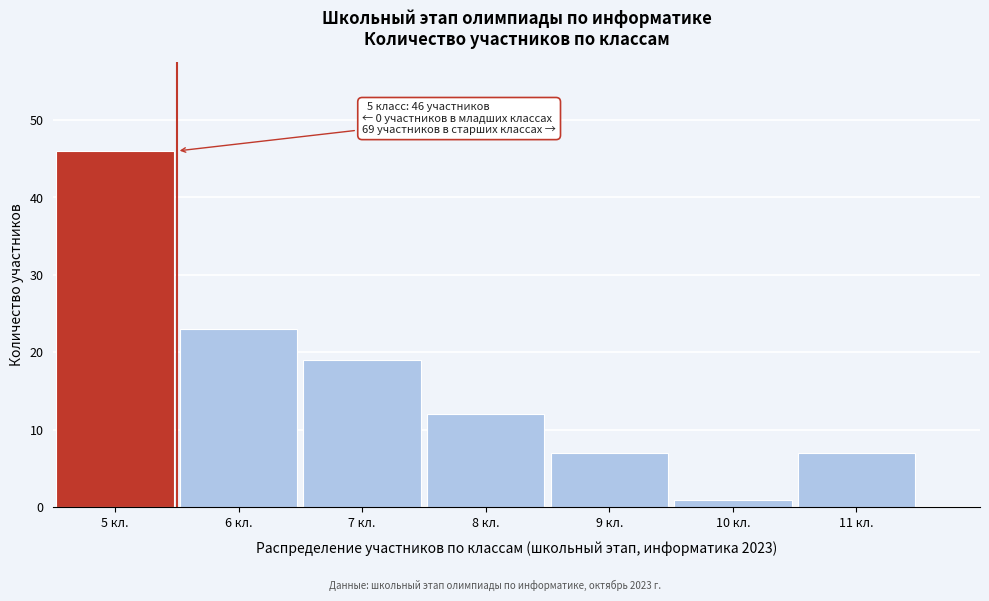

Reading left to right, extract all data points from this chart.

5 кл.=46	6 кл.=23	7 кл.=19	8 кл.=12	9 кл.=7	10 кл.=1	11 кл.=7